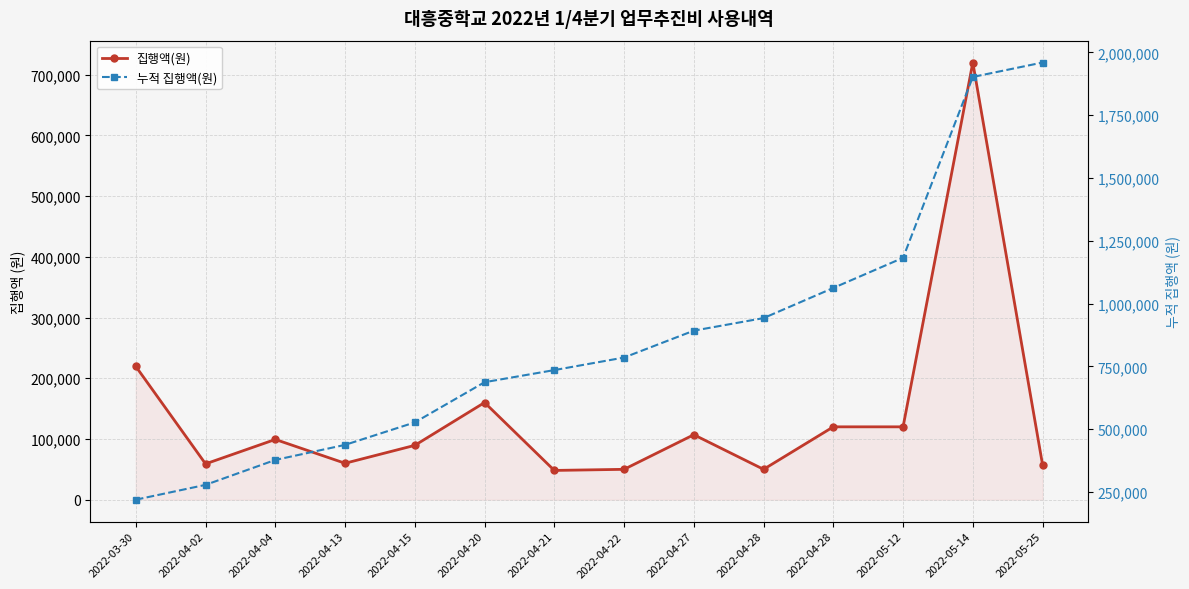

What is the maximum value shown in the chart?

1959820